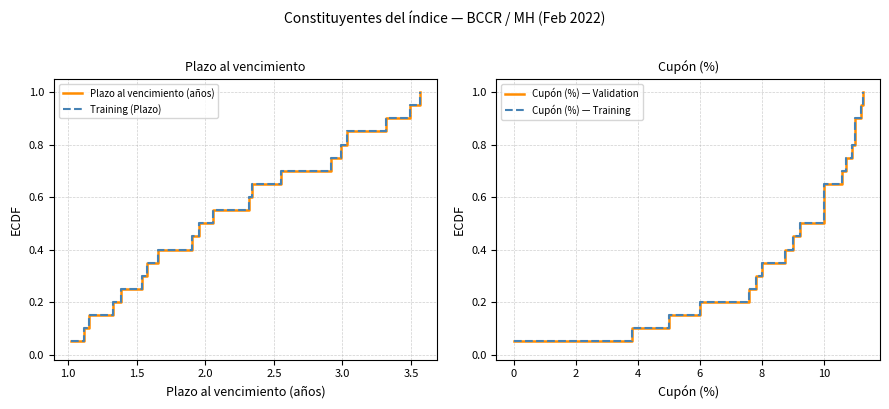

True or false: Cupón (%) — Validation has a value of 0.2 at 15.

False